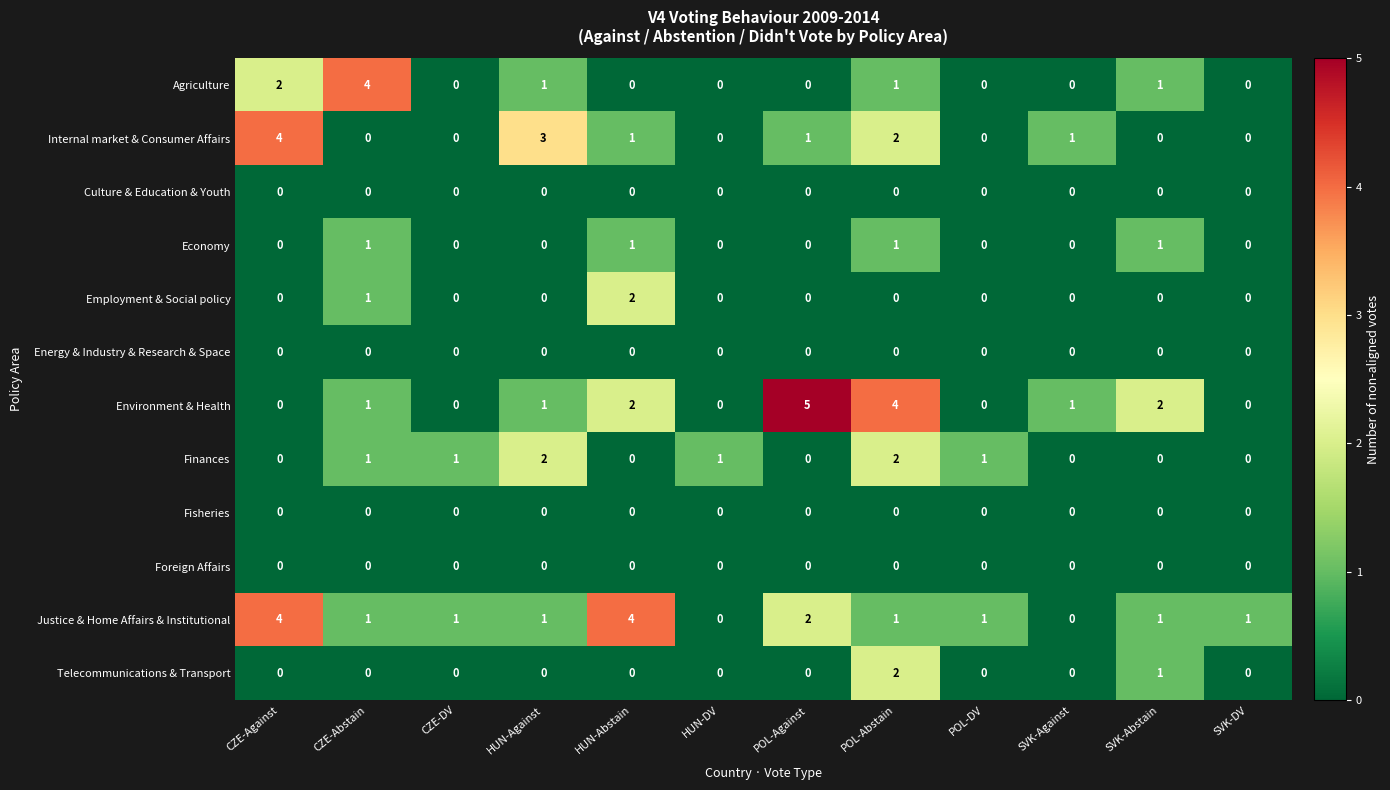

How many values in Finances are above zero?

6